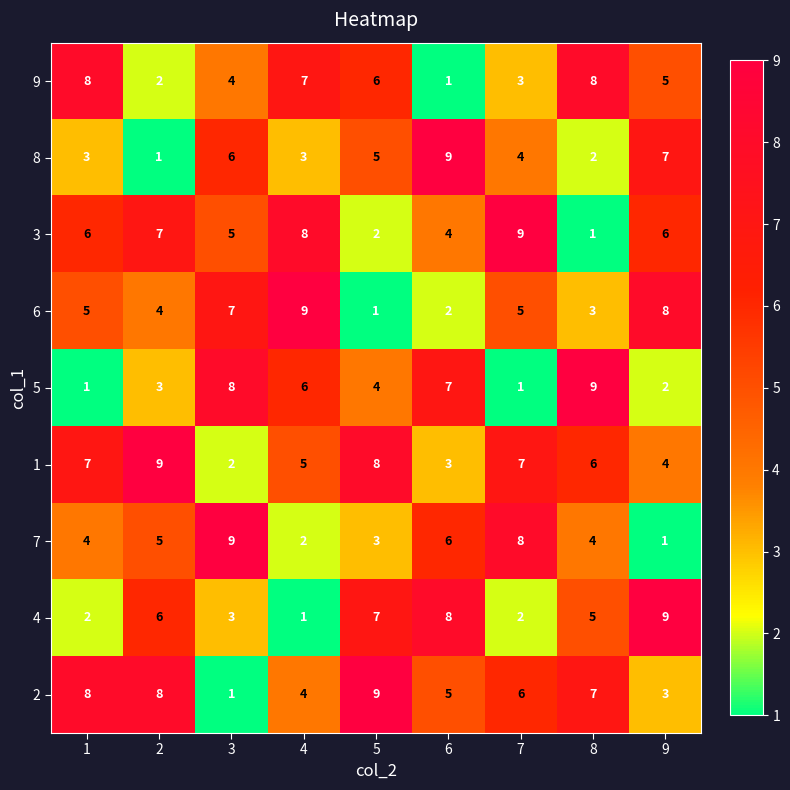

What is the total value across all series at 1?

44